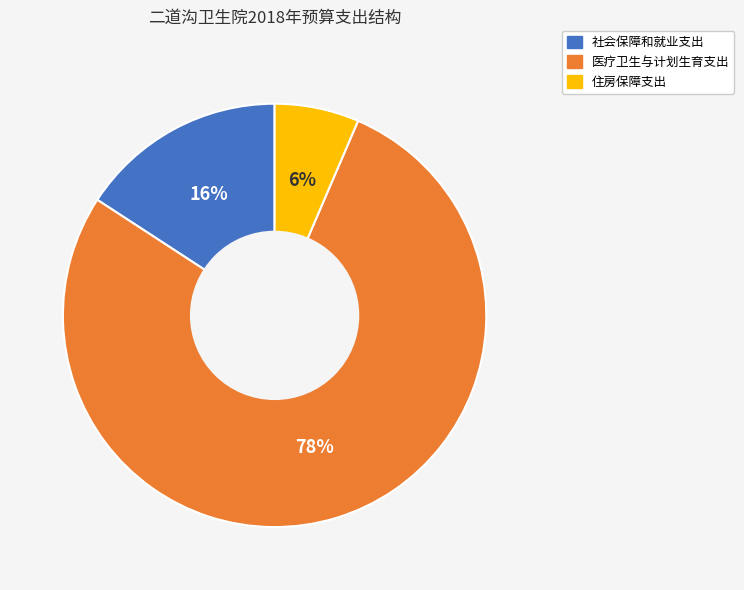

To the nearest percent, what is the combined percentage of 社会保障和就业支出 and 医疗卫生与计划生育支出?

94%